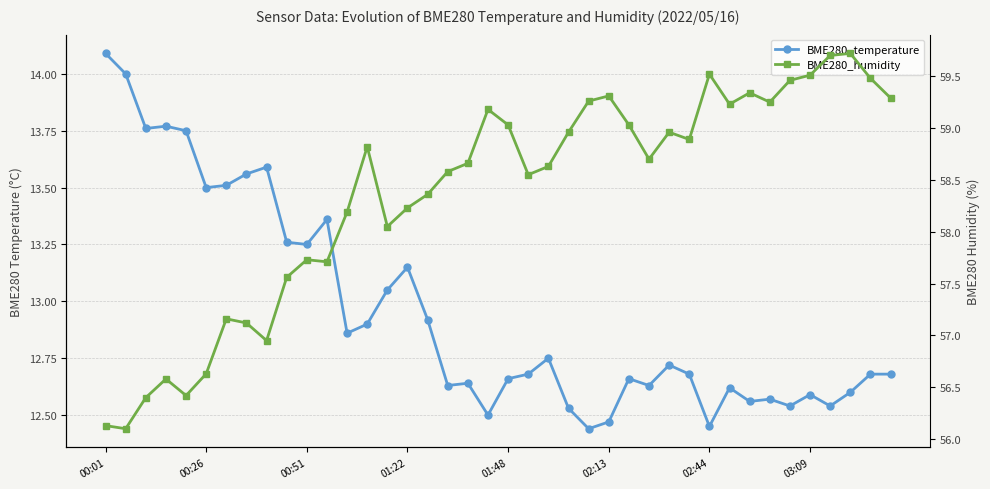

Where is BME280_humidity nearest to the value 57?

8